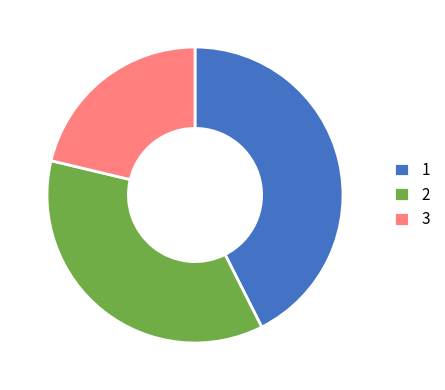

Which slice is the smallest?

3